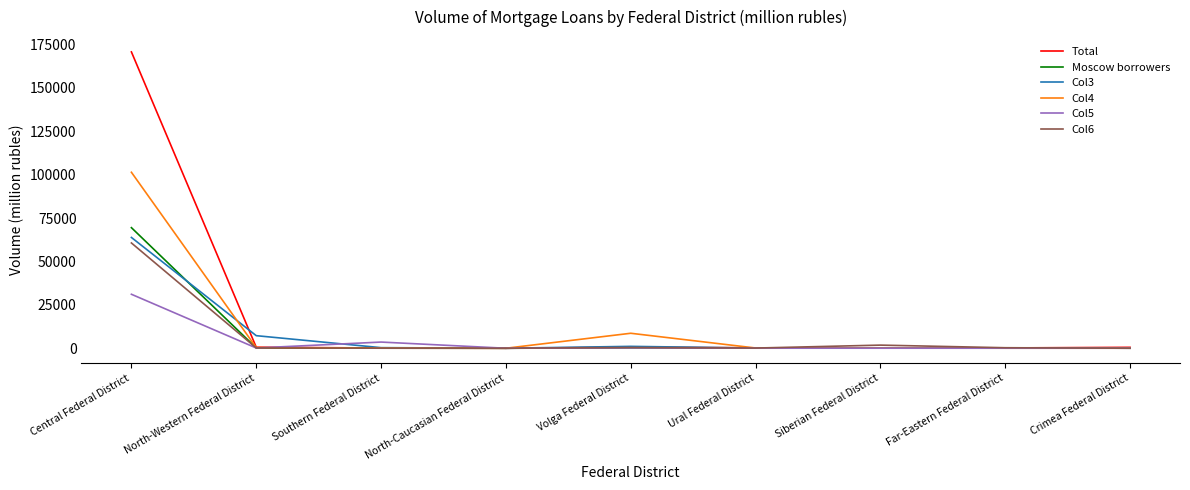

True or false: Total has a value of 0 at North-Caucasian Federal District.

True